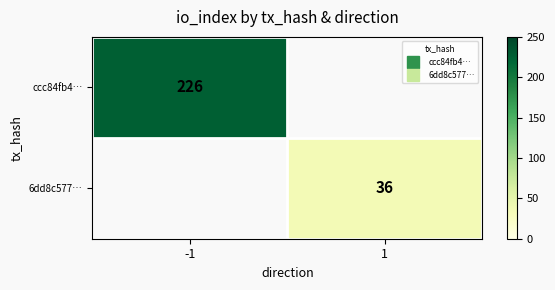

Count the number of categories in the chart.

2